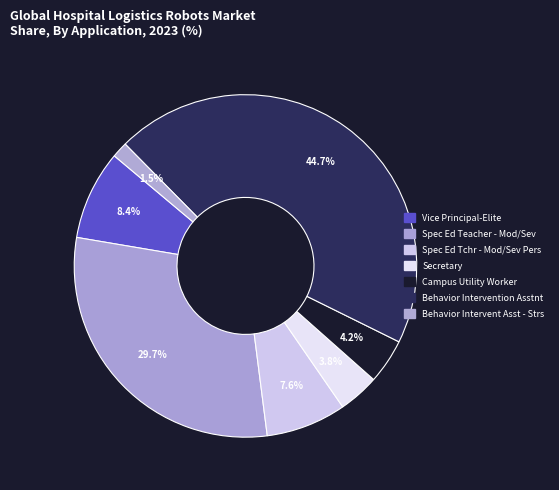

How many slices are in this pie chart?

7